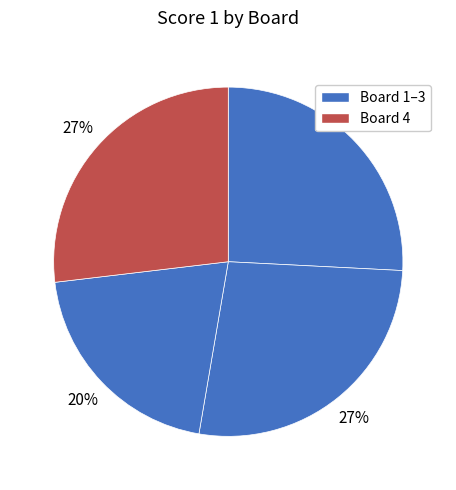

Rank the categories by value from highest to lowest.

Board 2, Board 4, Board 1, Board 3